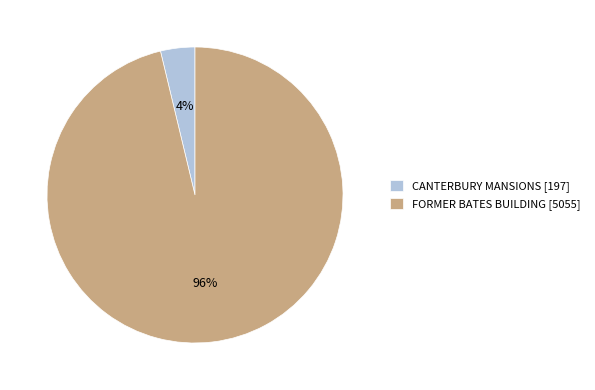

Which slice is the smallest?

CANTERBURY MANSIONS